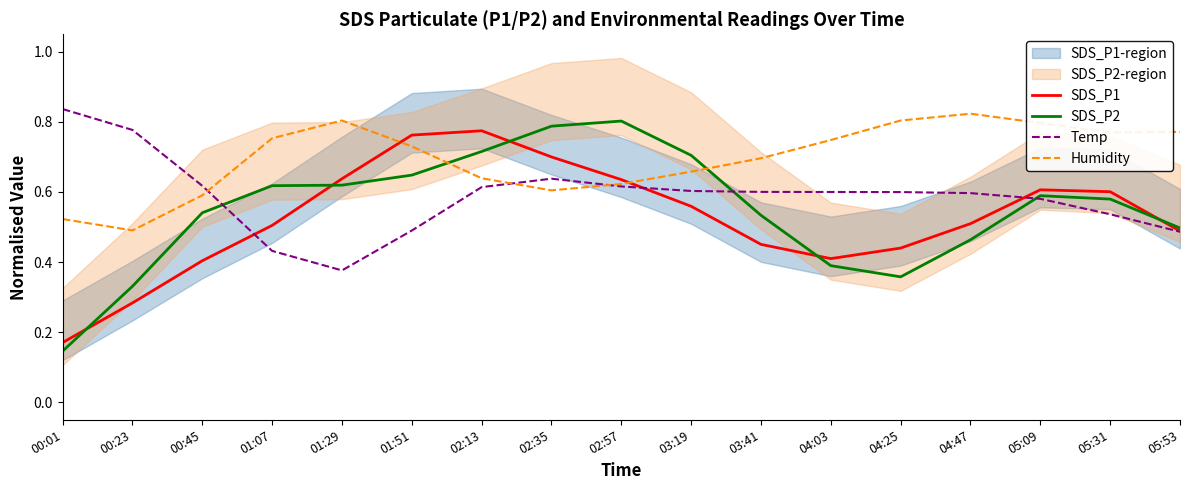

How many data points does each series have?

17